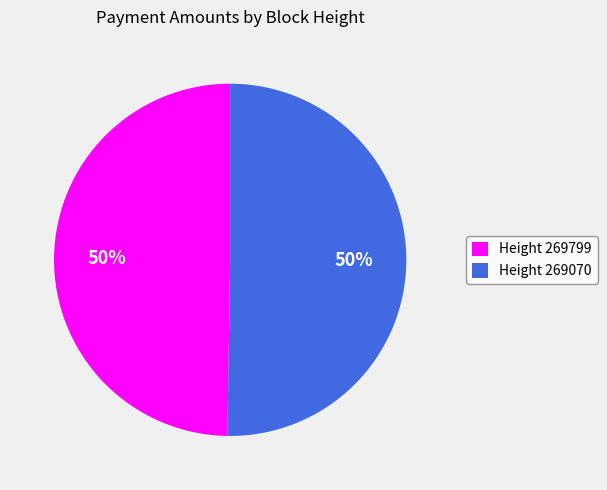

Is it true that Height 269799 is 56% of the pie?

False